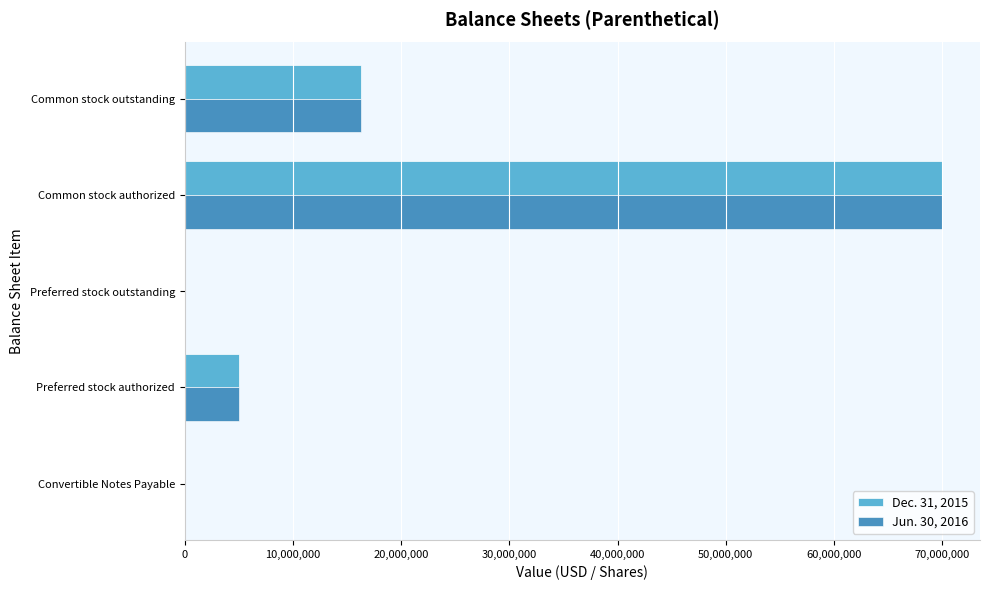

What is the maximum value shown in the chart?

70000000